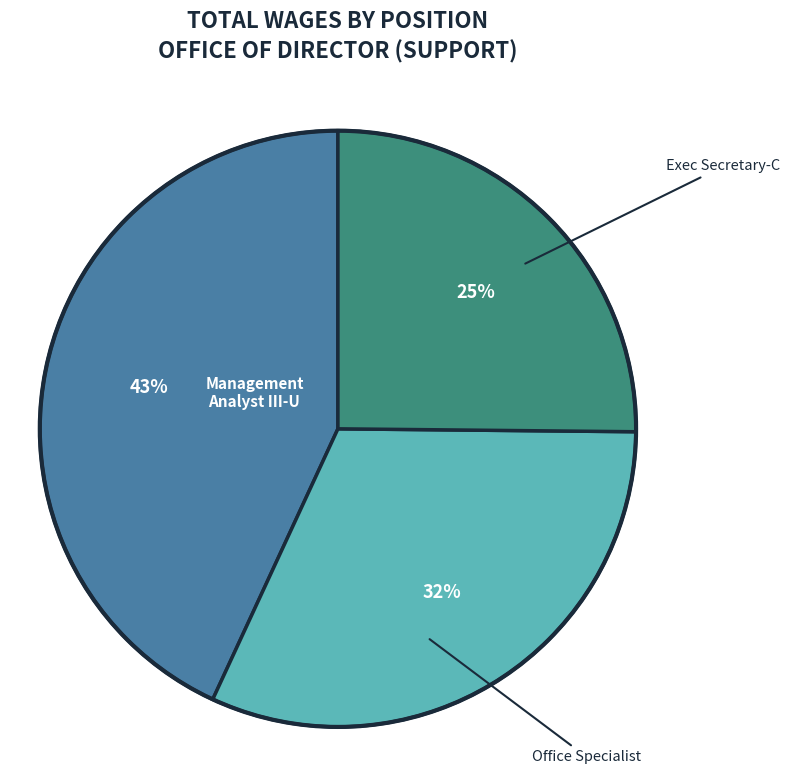

Is there any slice that represents more than half of the pie?

No